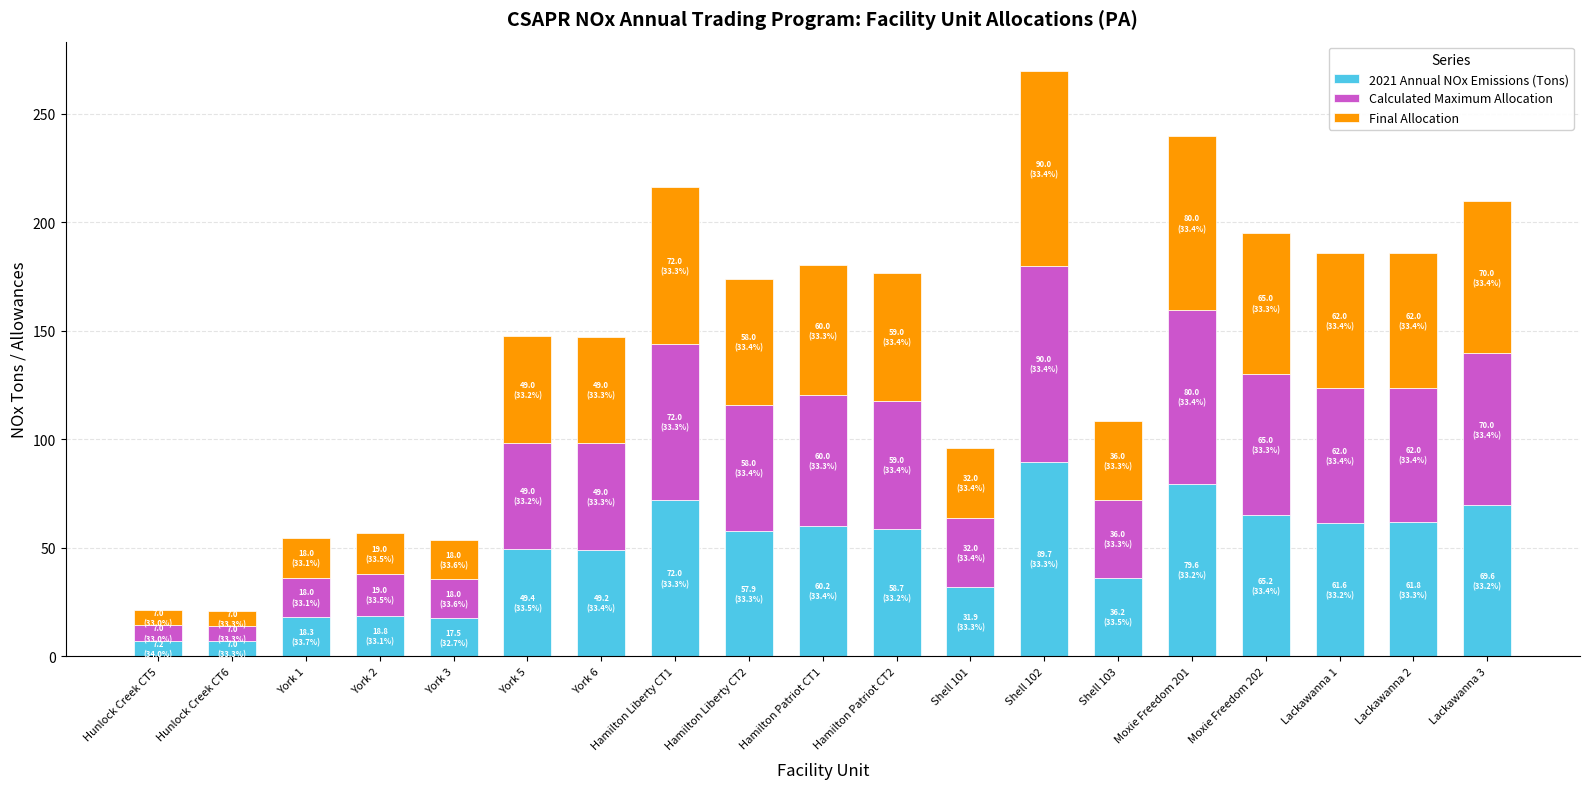

What are all the series names shown in the legend?

2021 Annual NOx Emissions (Tons), Calculated Maximum Allocation, Final Allocation